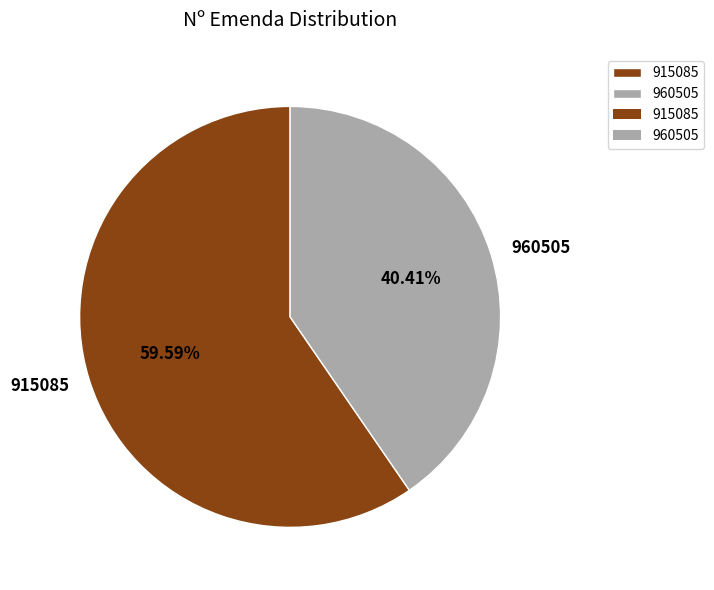

What is the total percentage of 960505 and 915085?

100.0%